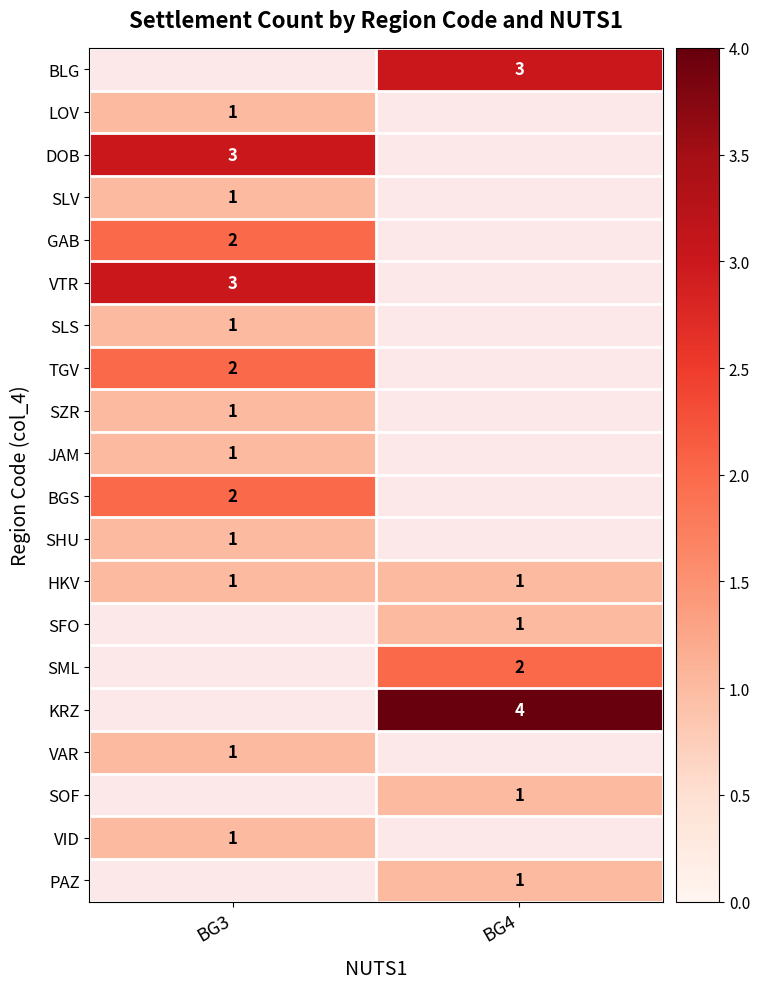

True or false: VTR has a value of 2 at BG3.

False